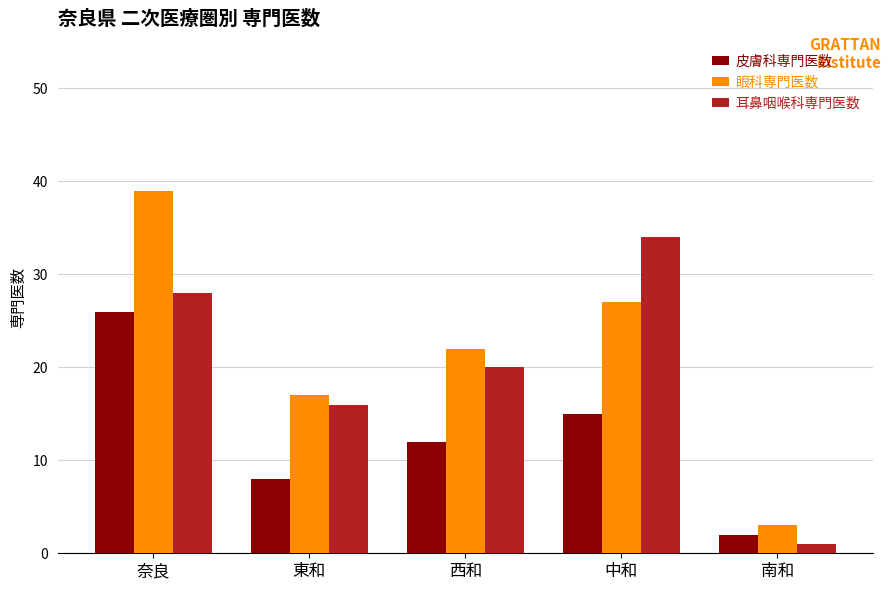

Reading left to right, what are all the values shown in this chart?

皮膚科専門医数: 奈良=26	東和=8	西和=12	中和=15	南和=2
眼科専門医数: 奈良=39	東和=17	西和=22	中和=27	南和=3
耳鼻咽喉科専門医数: 奈良=28	東和=16	西和=20	中和=34	南和=1